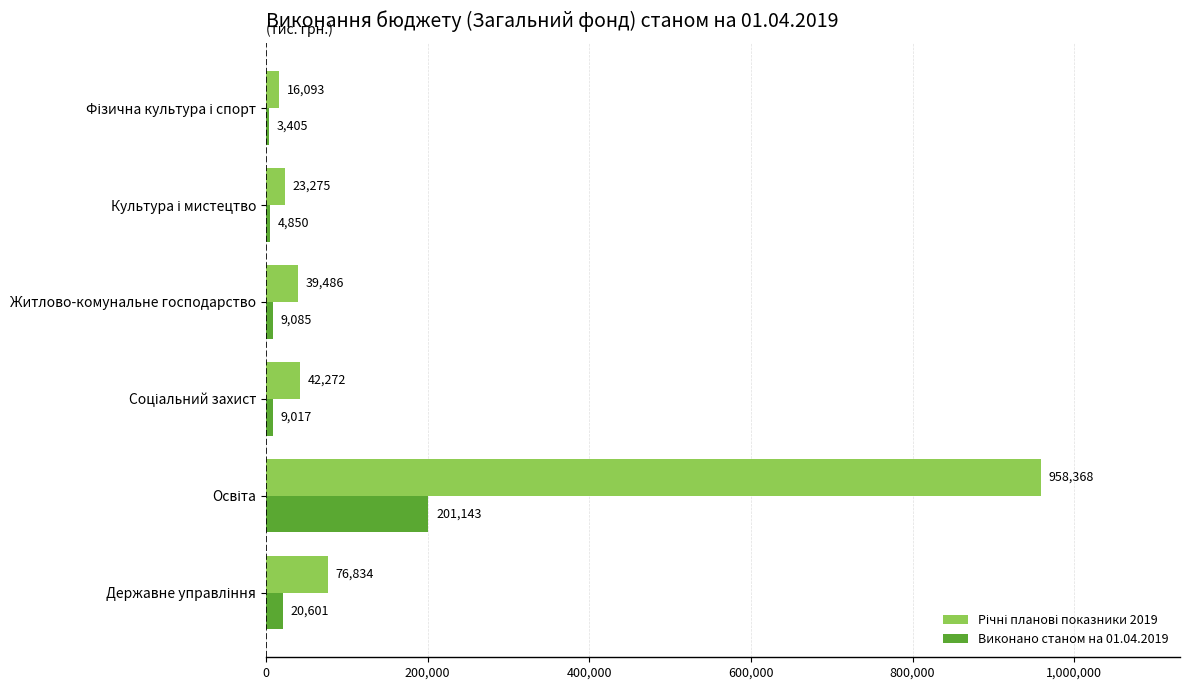

What is the maximum value shown in the chart?

958367.7